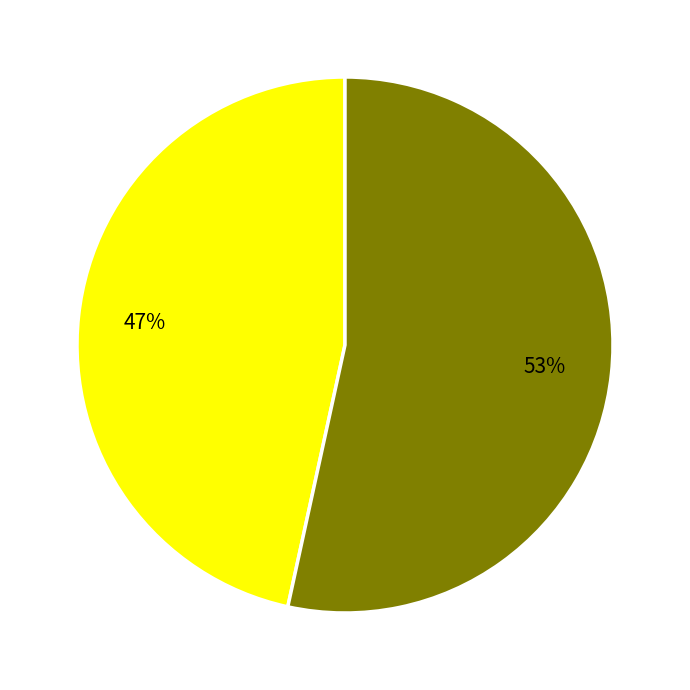

To the nearest percent, what is the average slice percentage?

50%